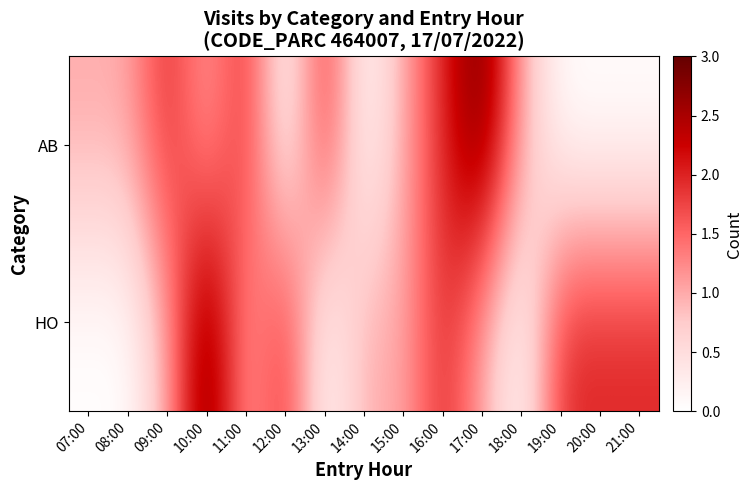

Between 15:00 and 07:00, which is larger?

15:00